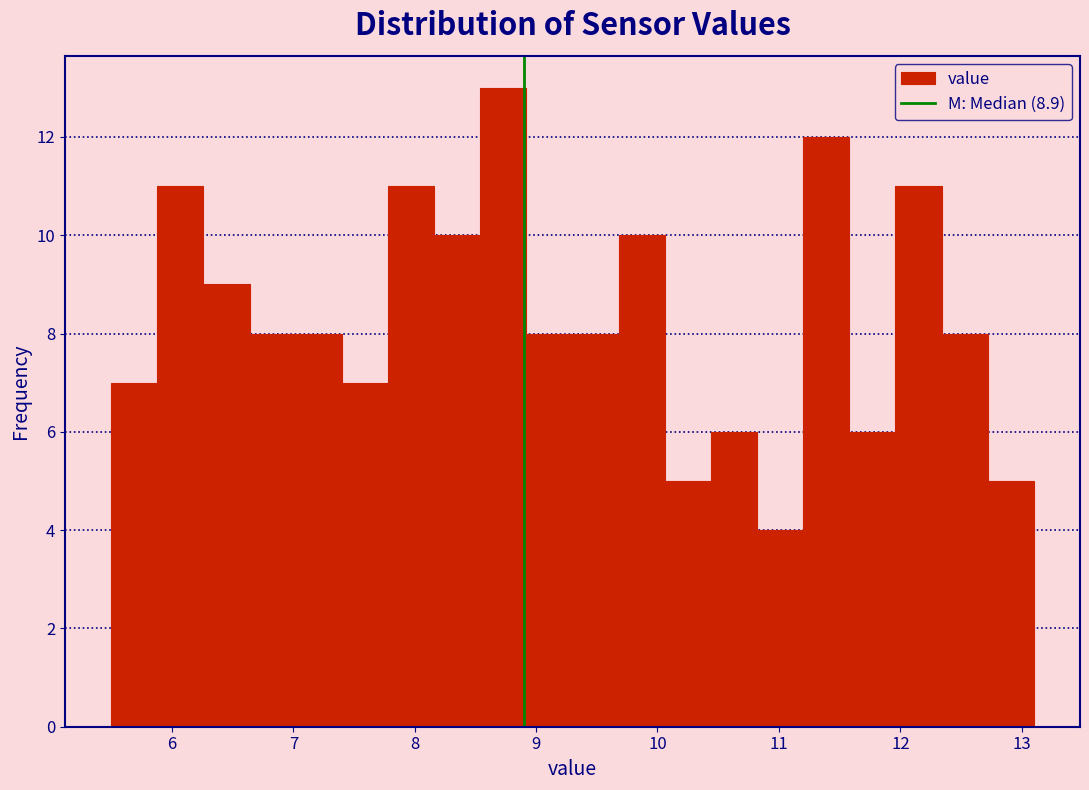

Read against the x-axis, roughly where is the centre of the tallest bar?

8.7